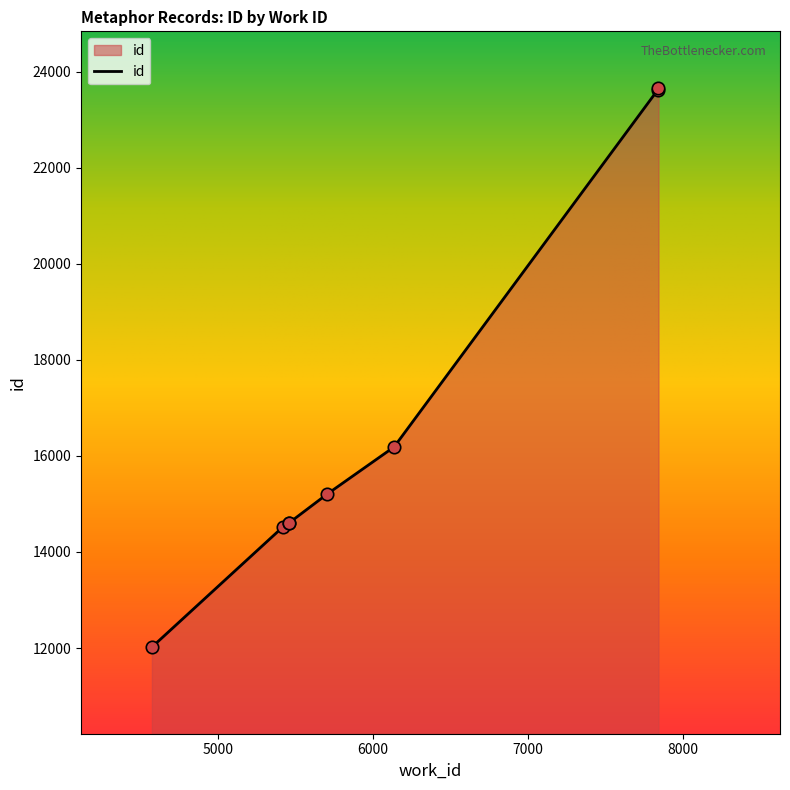

What is the change in value from 4572 to 7836?

+11602